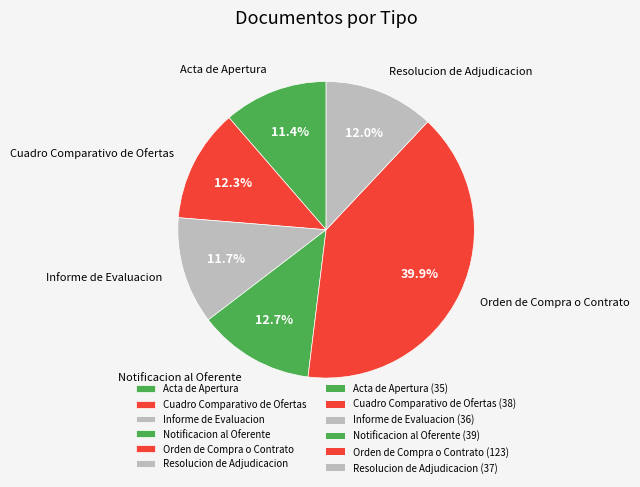

Is it true that Notificacion al Oferente is 1% of the pie?

False